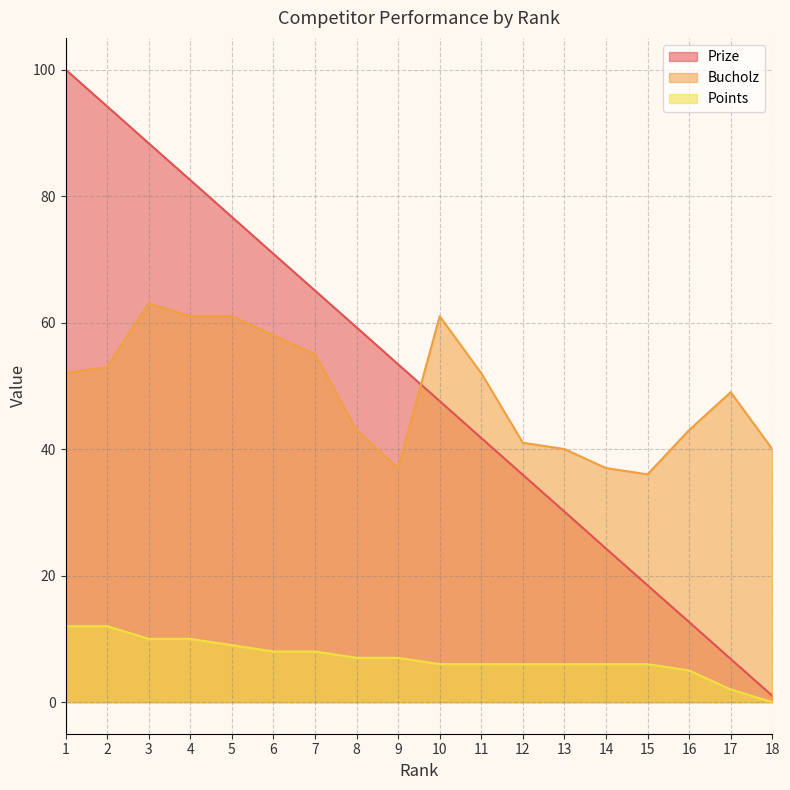

List the labels in order of Points value, smallest first.

18, 17, 16, 10, 11, 12, 13, 14, 15, 8, 9, 6, 7, 5, 3, 4, 1, 2